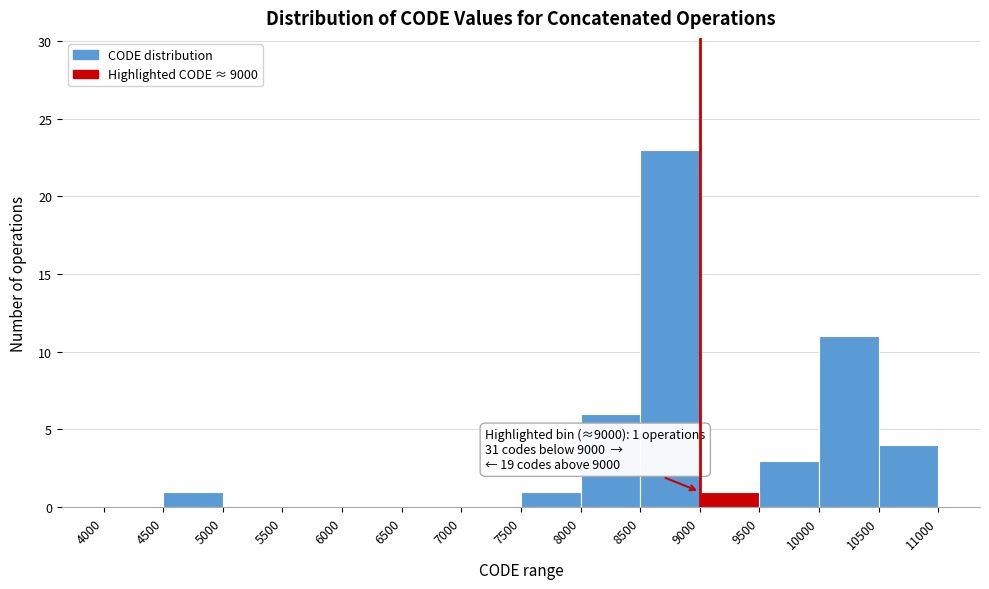

Over which range of the x-axis is the bar tallest?

8500 to 9000